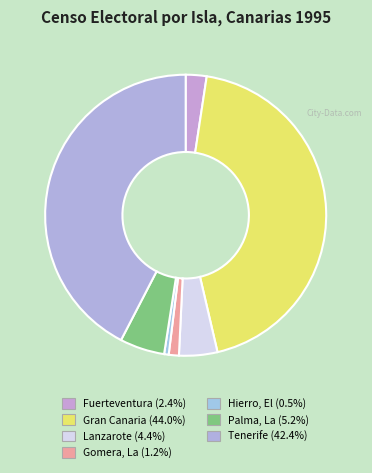

The Tenerife slice represents 56% of the pie. True or false?

False